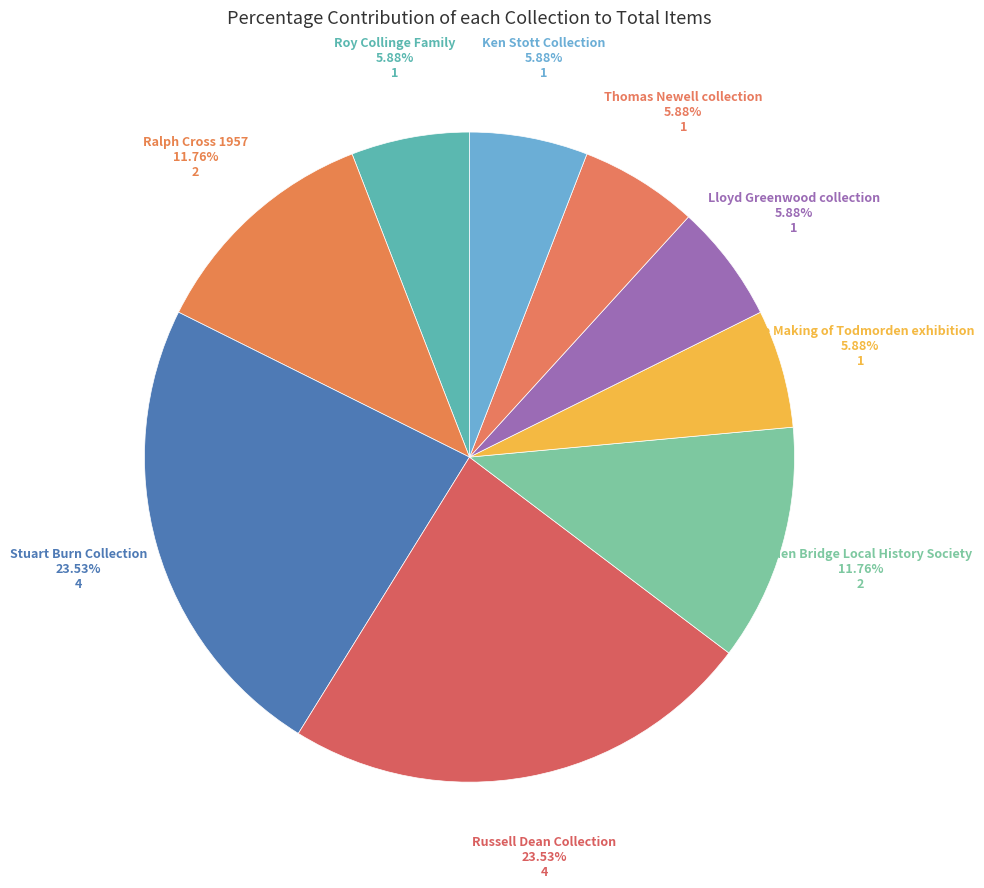

To the nearest percent, what is the difference between the largest and smallest slice percentages?

18%